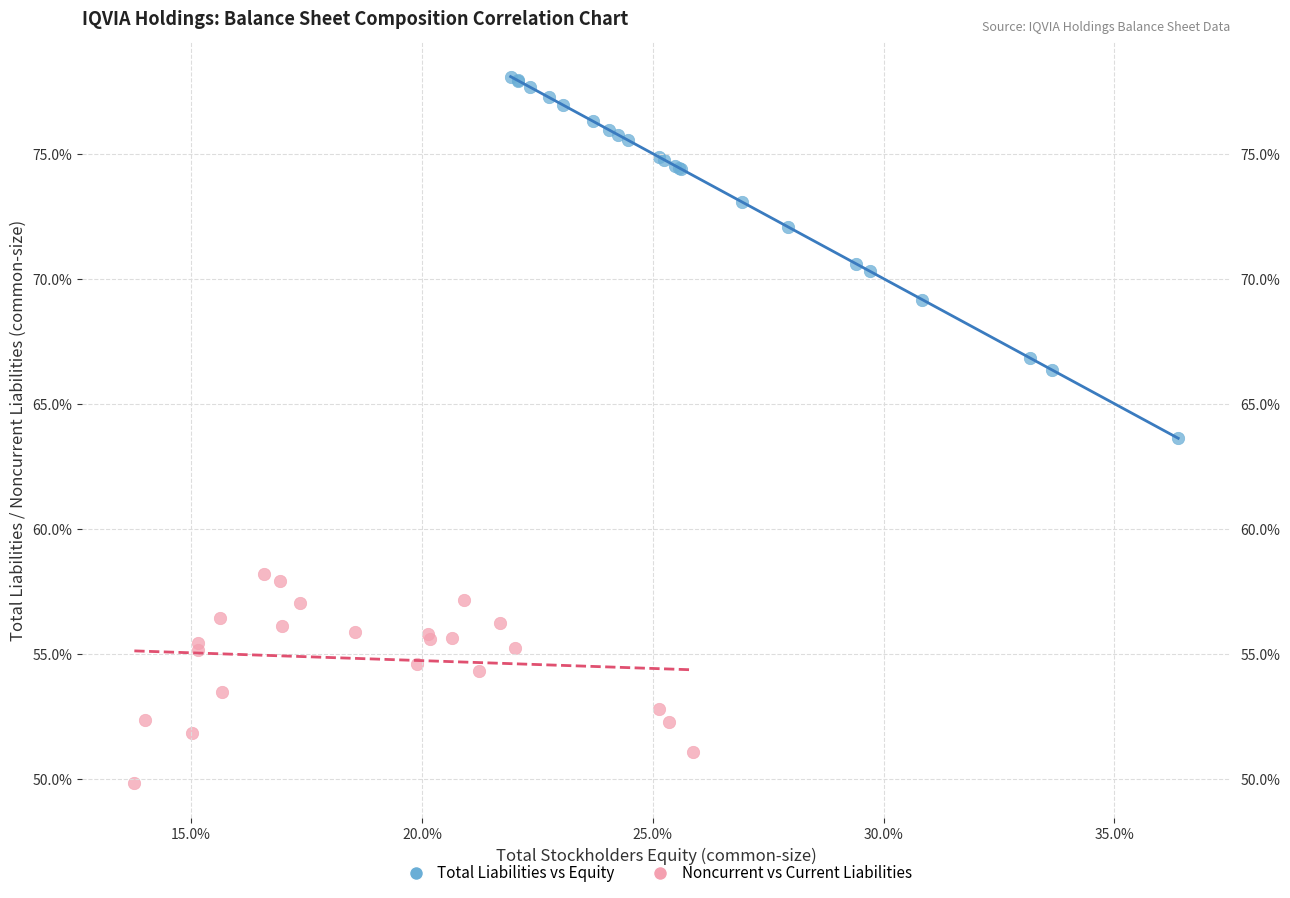

Which series has the largest Y range (max minus min)?

Total Liabilities vs Equity